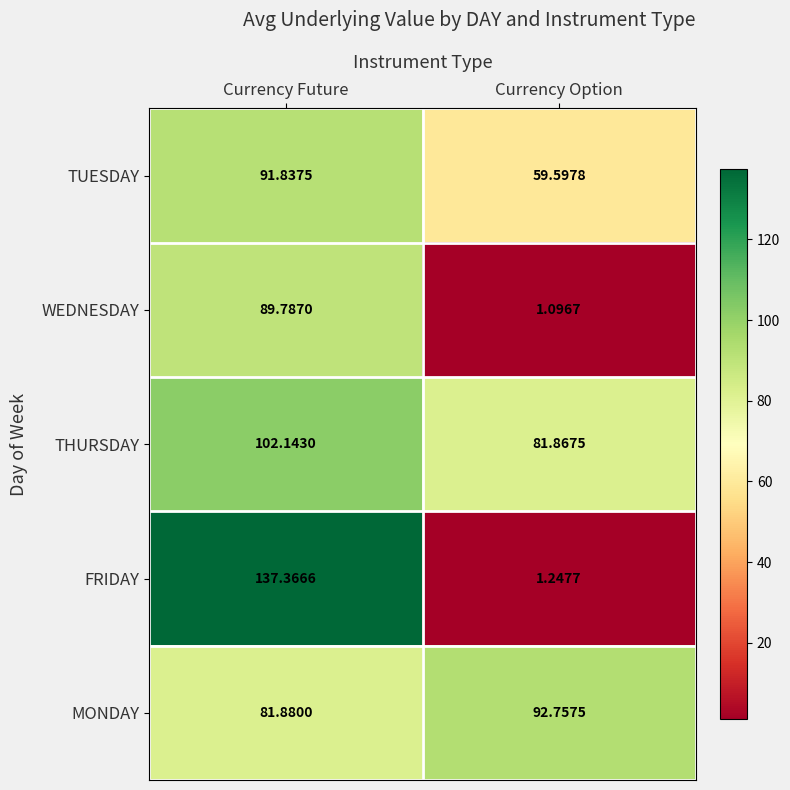

At which label does MONDAY first exceed 92?

Currency Option